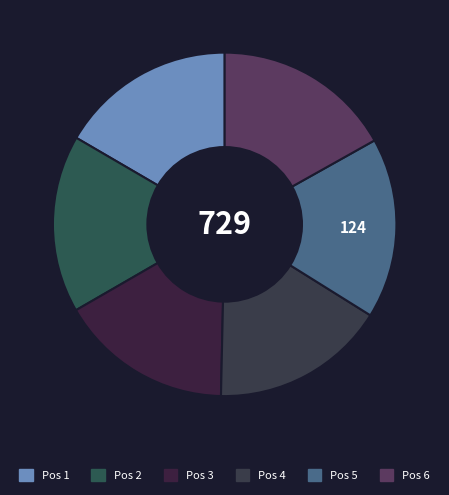

Is the sum of Pos 2 and Pos 3 greater than half?

No